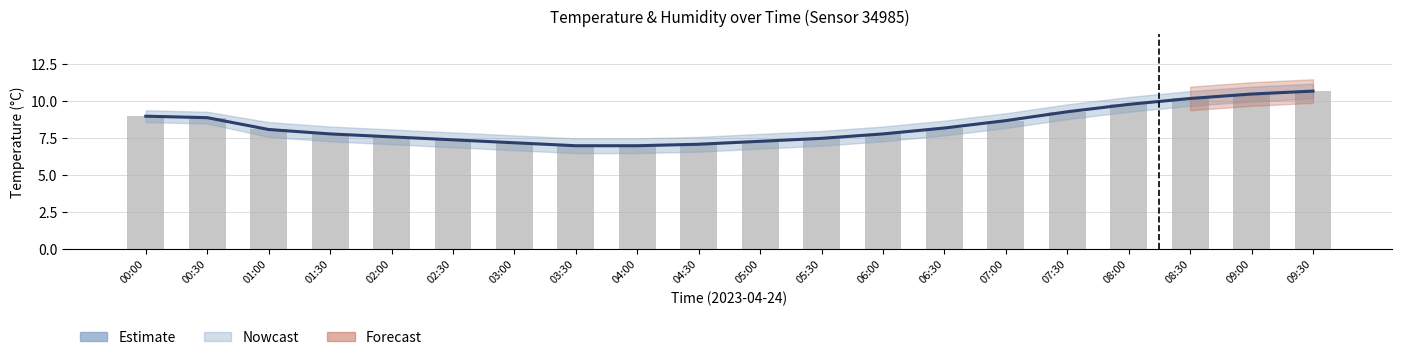

What is the difference between the maximum and minimum values?

3.7